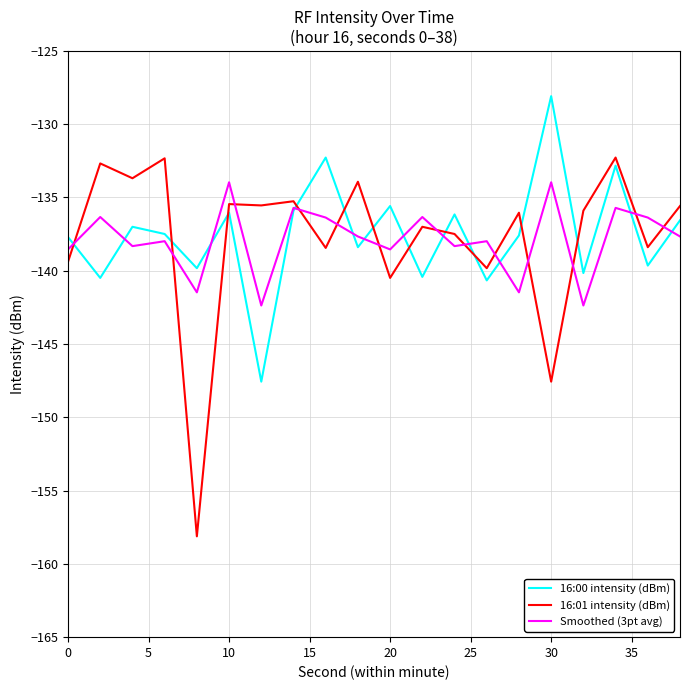

What is the lowest value of the 16:01 intensity (dBm) series?

-158.1